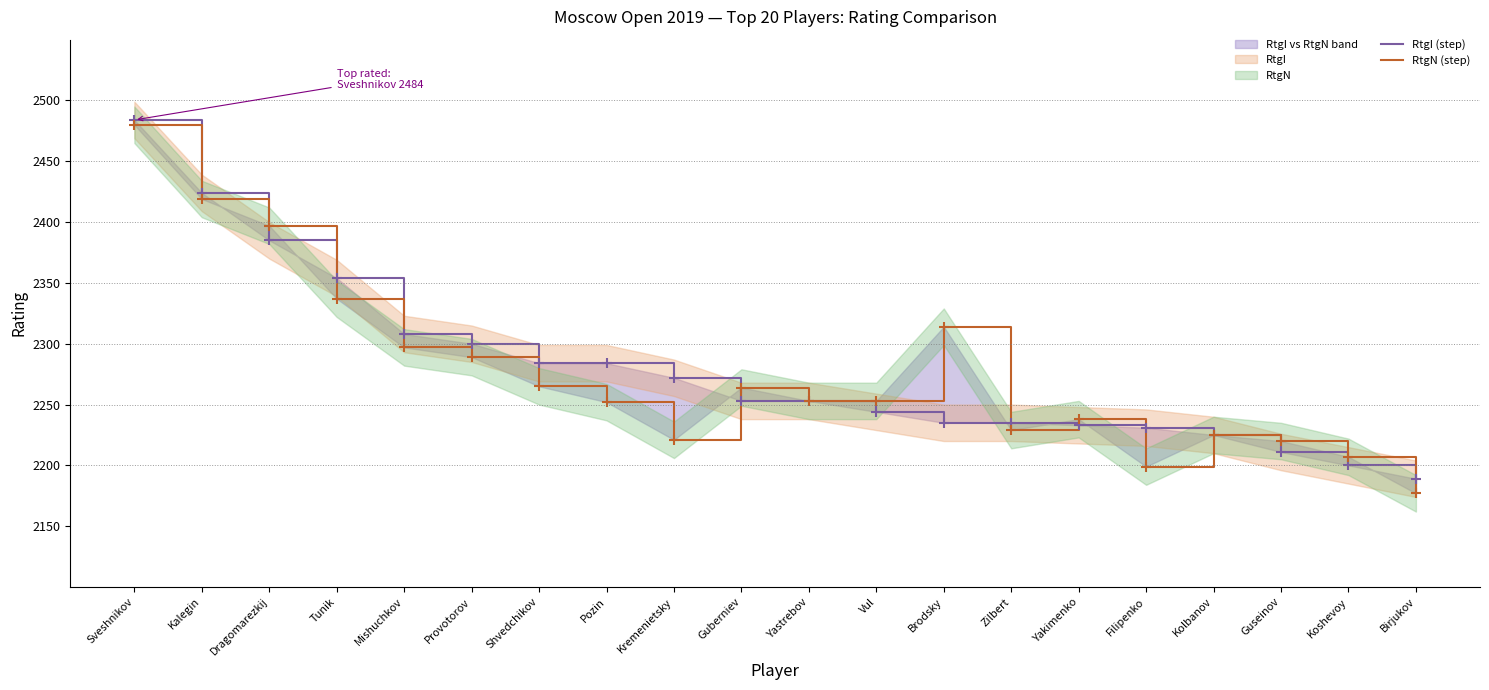

At which category does the chart reach its peak across all series?

Sveshnikov